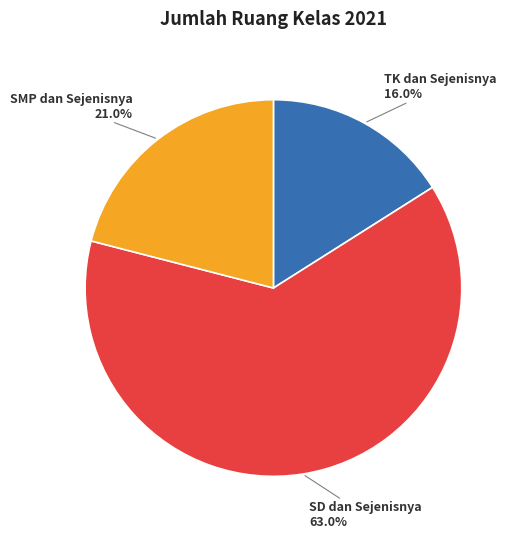

To the nearest percent, what is the average slice percentage?

33%